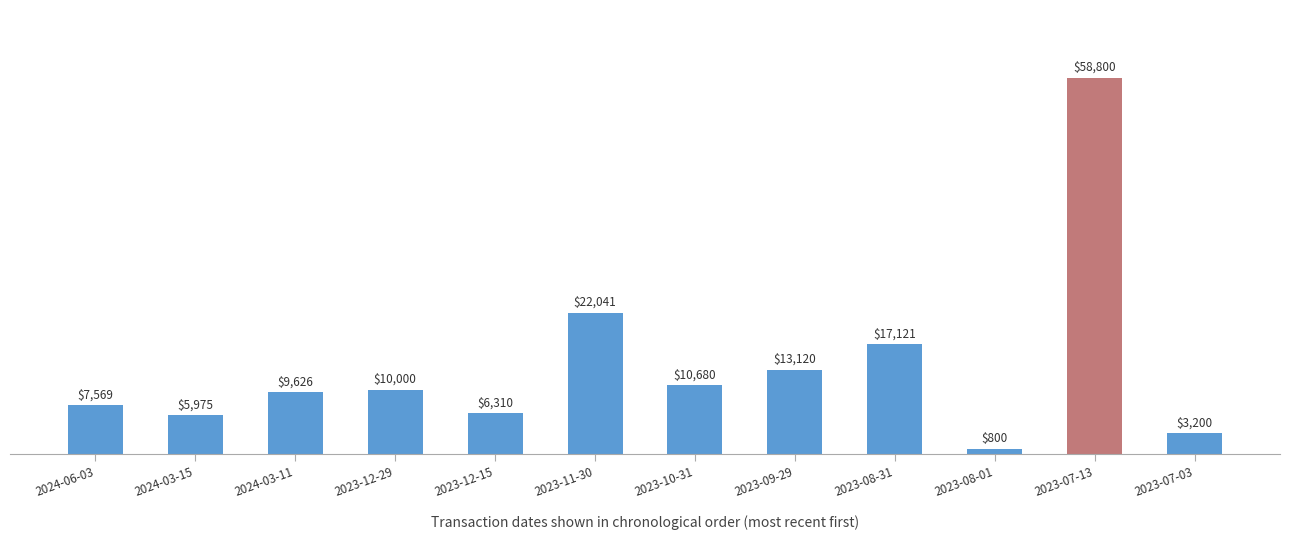

True or false: the data shows 16376 at 2023-10-31.

False